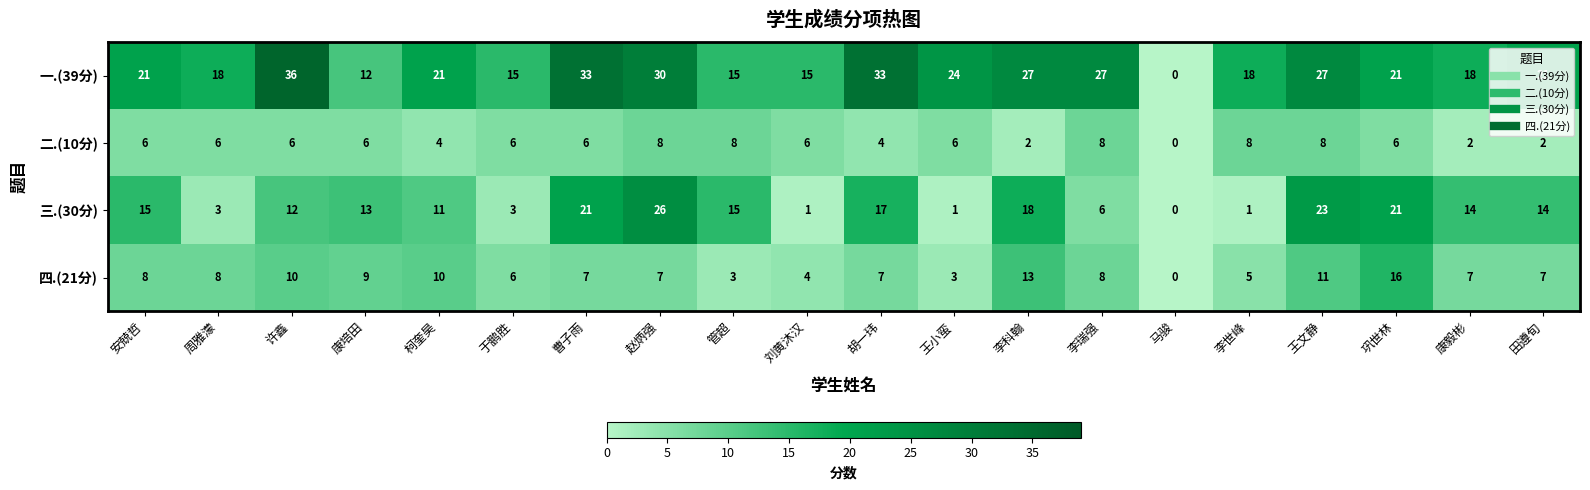

What is the approximate value of 一.(39分) at 巩世林?

21